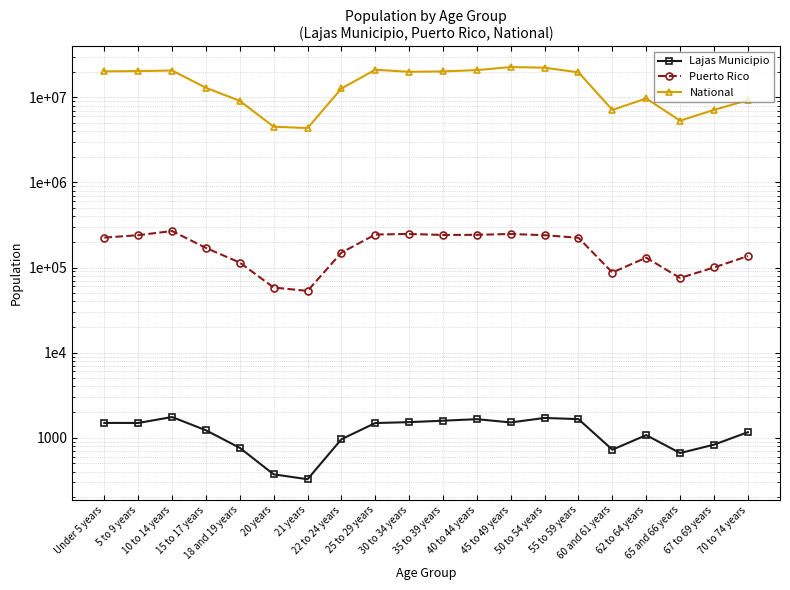

Where does the Lajas Municipio series first go above 1487?

Under 5 years